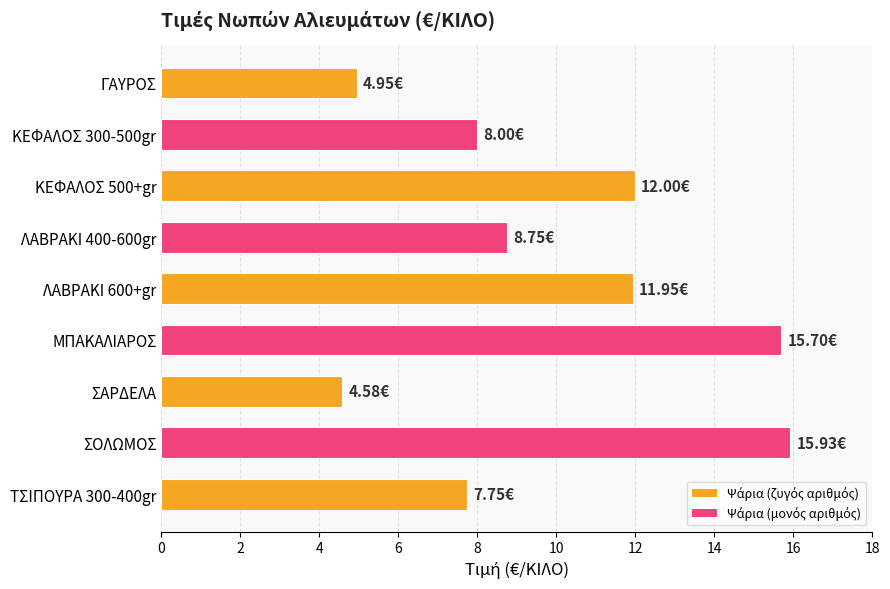

Which category has the highest value across all series?

ΣΟΛΩΜΟΣ